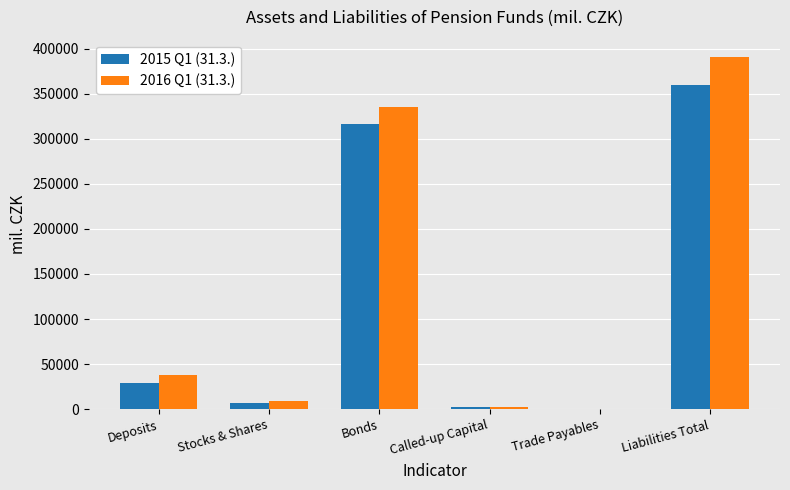

Are the bars horizontal?

No